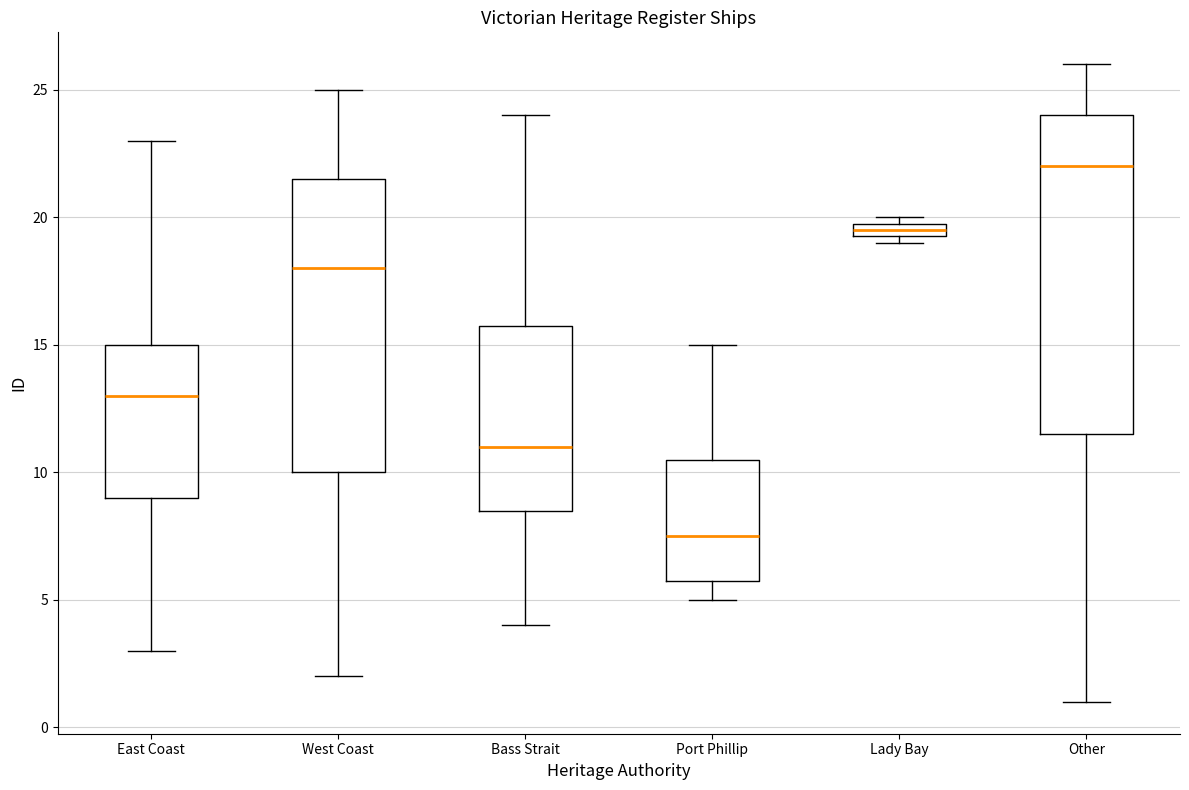

Which box's median line is the highest?

Other